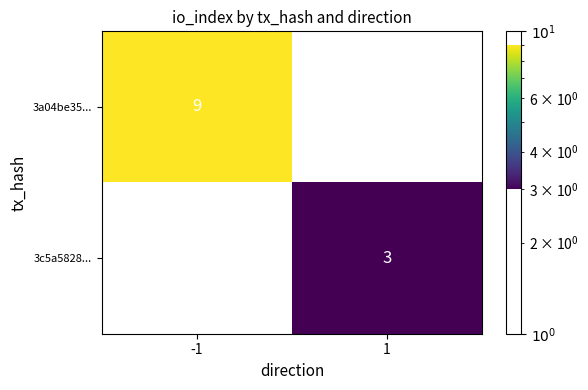

What is the total value across all series at 1?

3